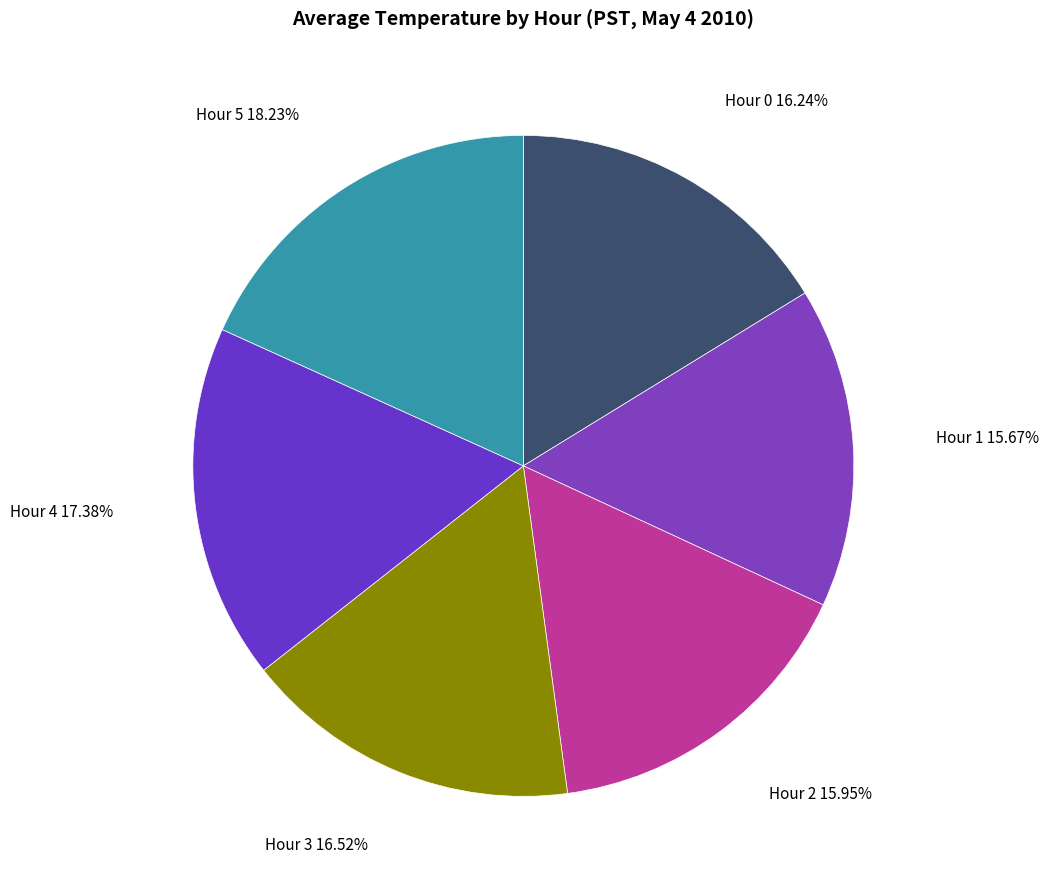

To the nearest percent, what is the difference between the largest and smallest slice percentages?

3%